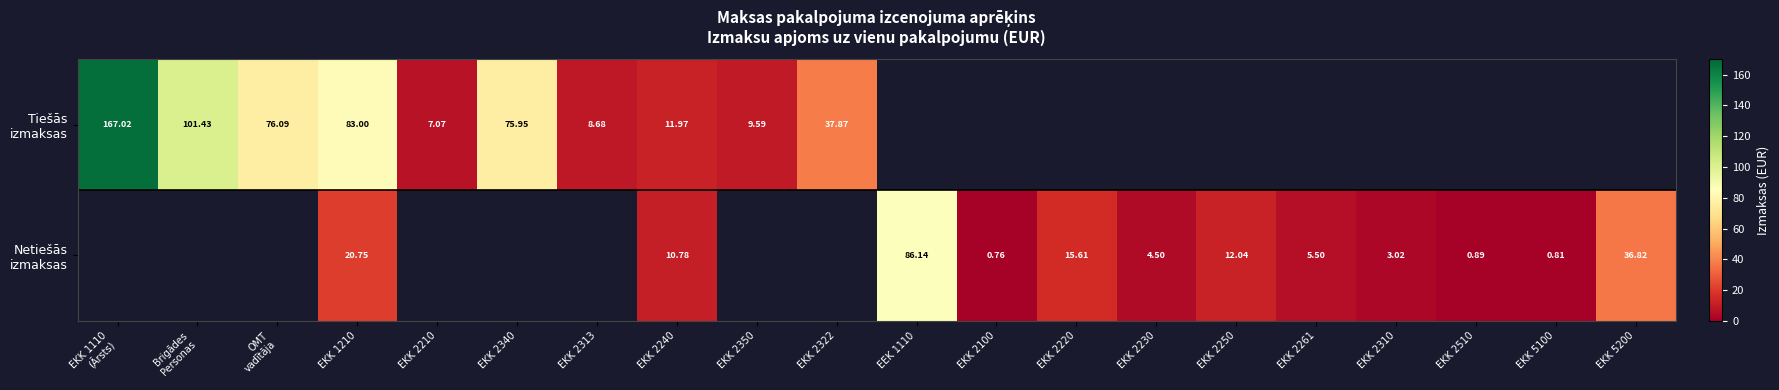

Where does the Netiešās izmaksas series first go above 10?

EKK 1210